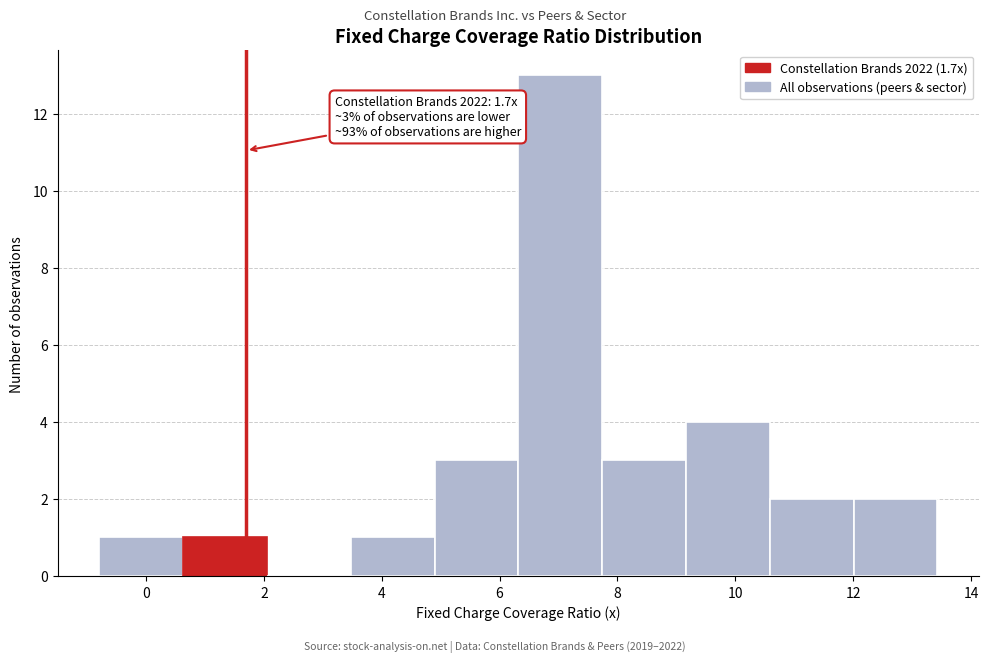

Over which range of the x-axis is the bar tallest?

6.4 to 7.8